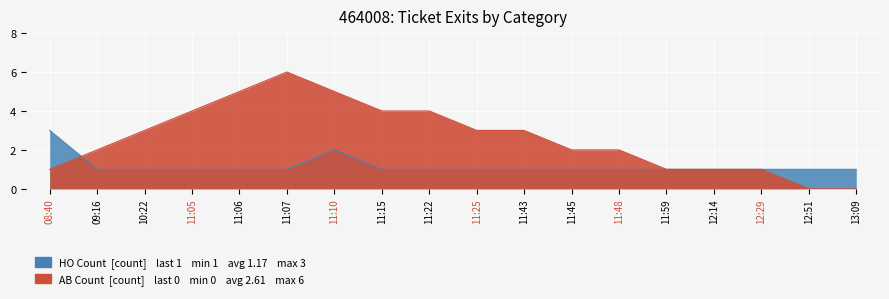

Where is the first local maximum for HO Count?

11:10